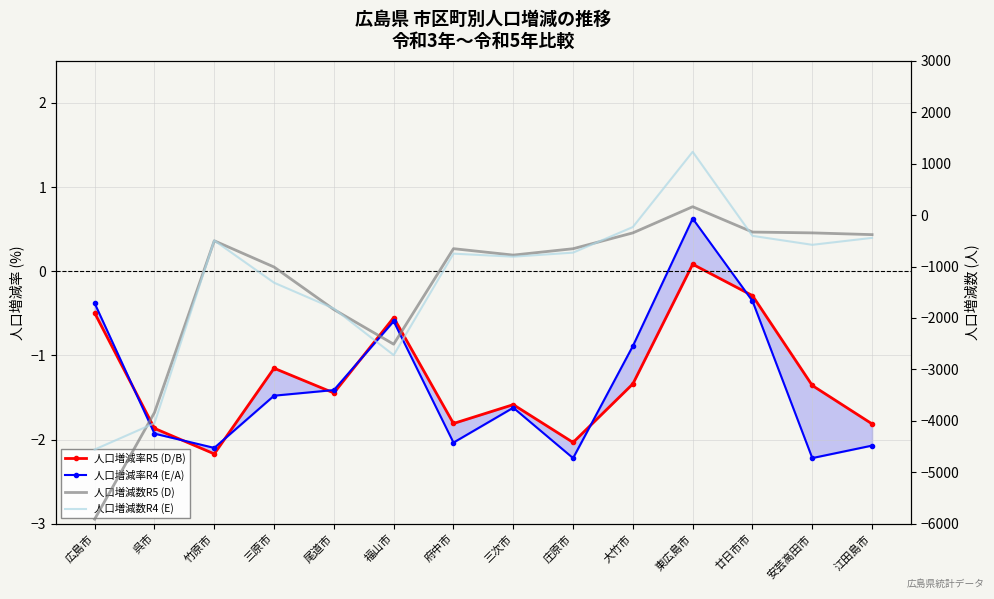

What is the difference between the 人口増減率R4 (E/A) values at 福山市 and 三次市?

1.0